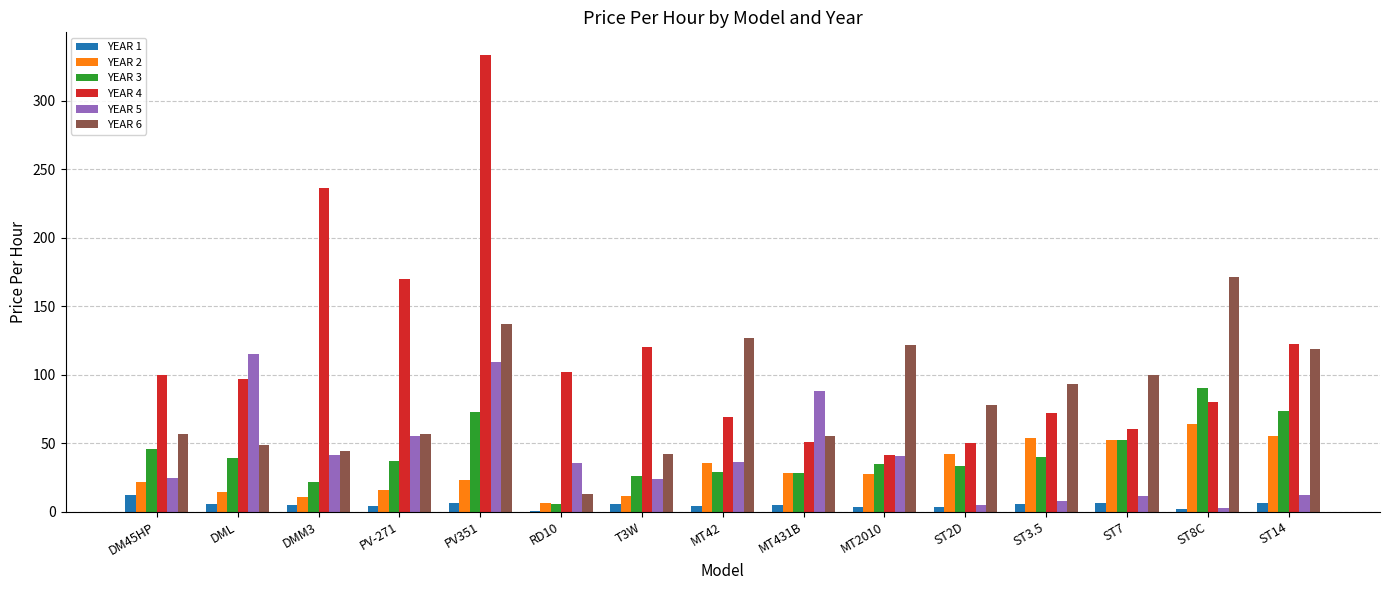

Which series has the largest total across all categories?

YEAR 4